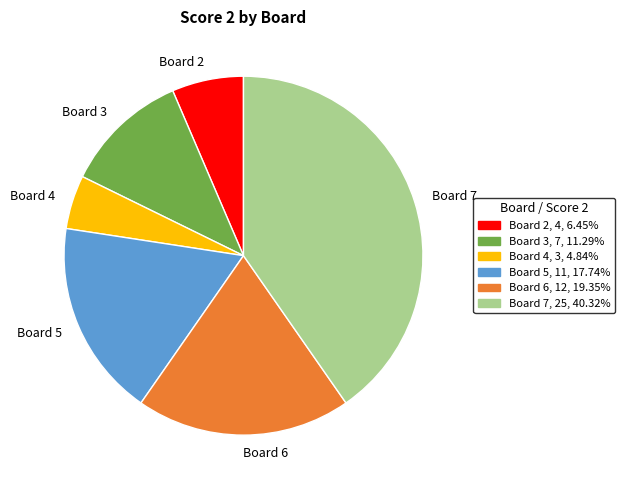

How many slices are in this pie chart?

6